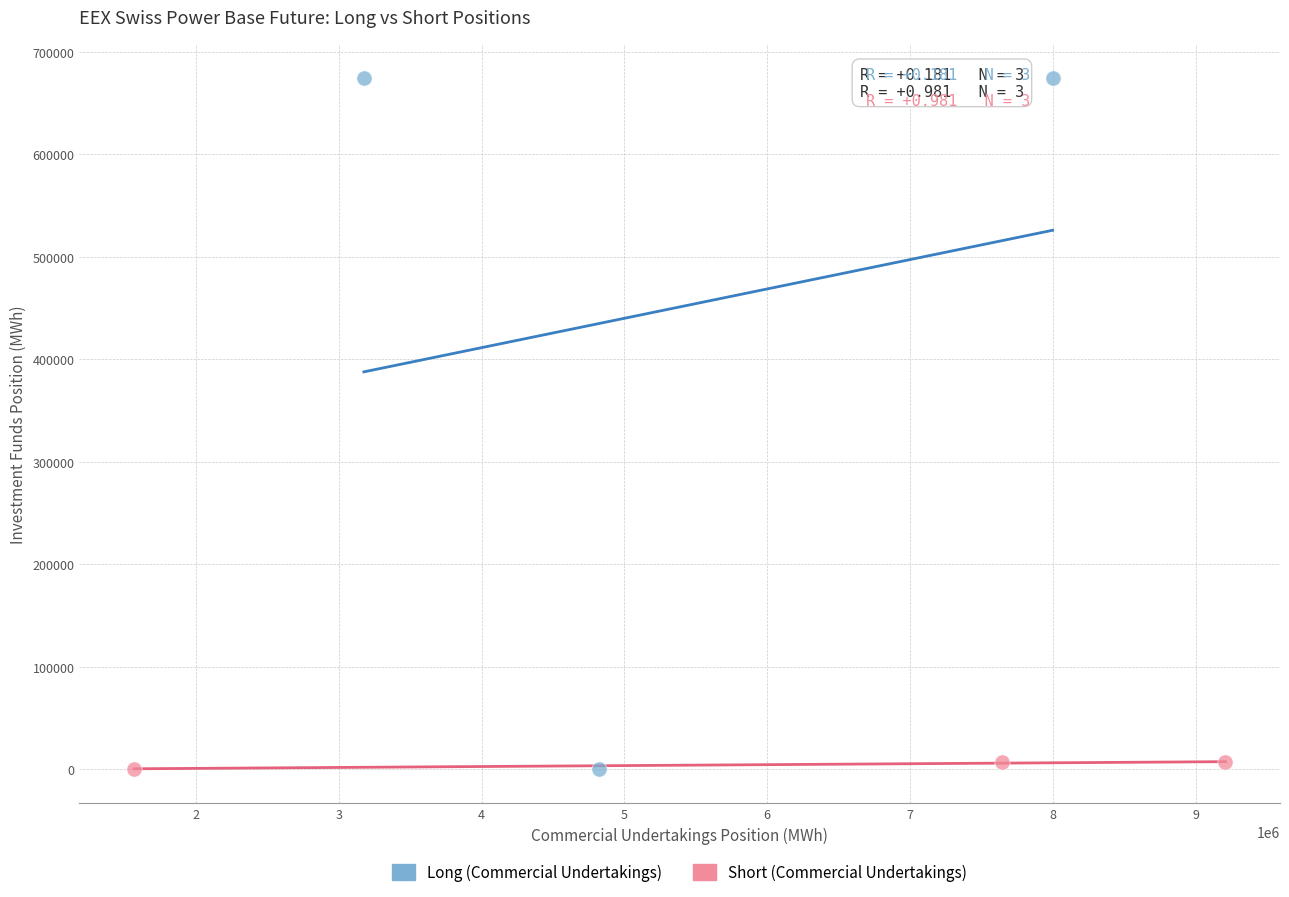

What are all the series names shown in the legend?

Long (Commercial Undertakings), Short (Commercial Undertakings)